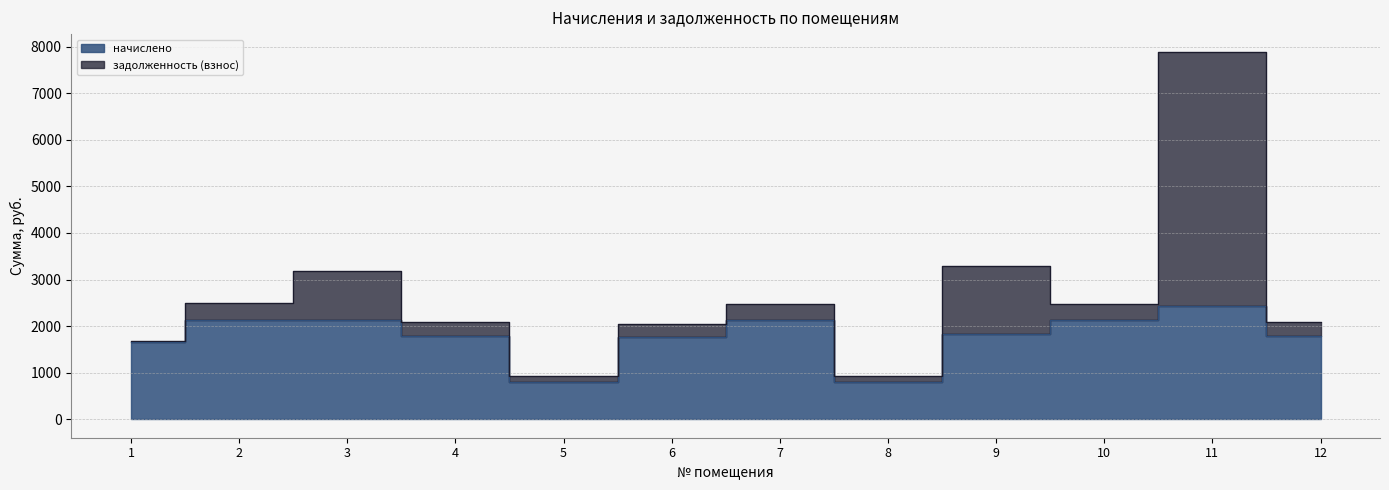

True or false: the data shows 1661.9 at 1.

True